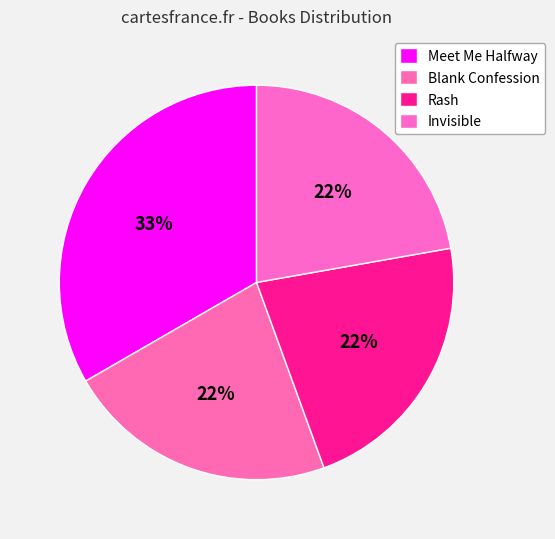

How many segments does this pie chart have?

4